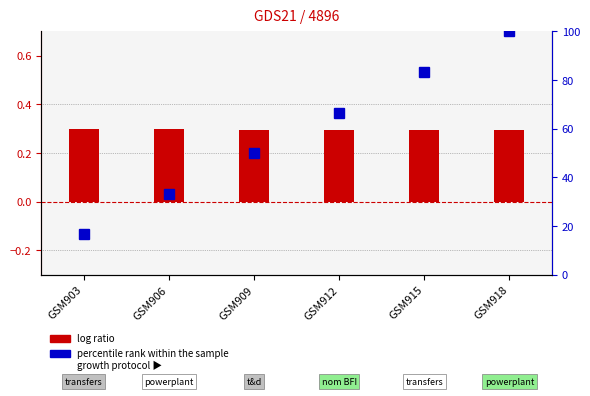

What is the sum of the percentile rank within the sample values at GSM906 and GSM909?

83.3